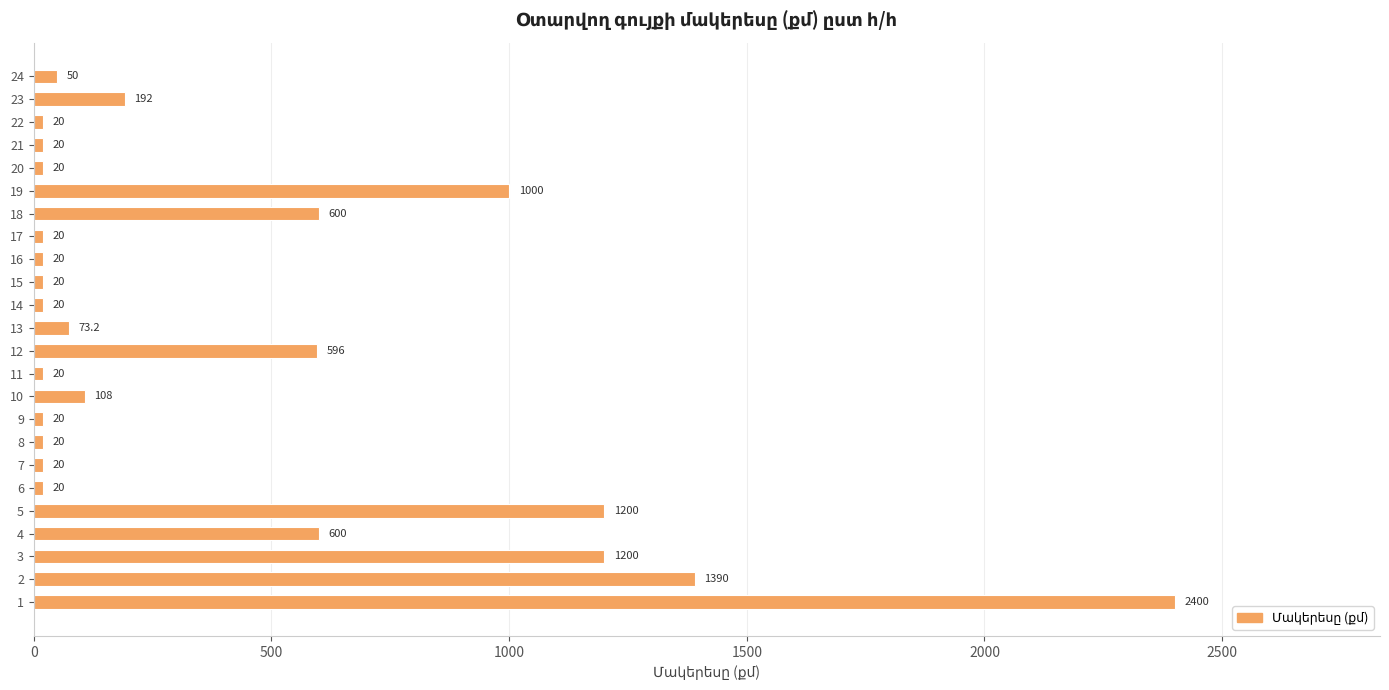

The value at 18 is 850.2. True or false?

False